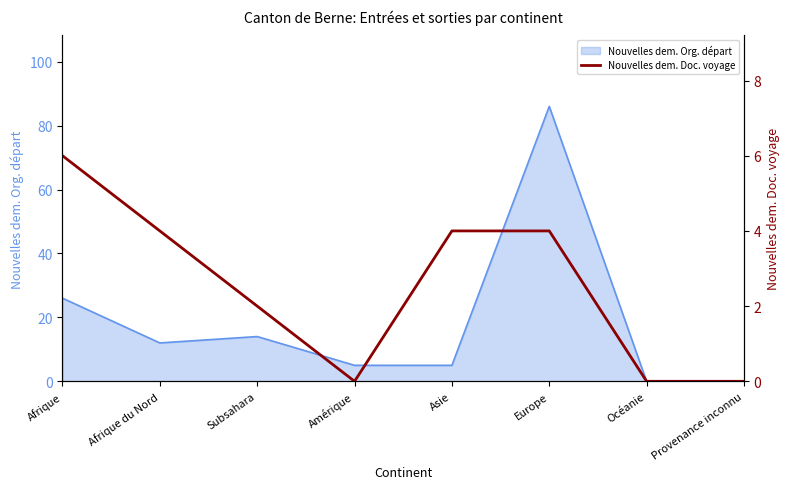

How many lines are shown in the chart?

1